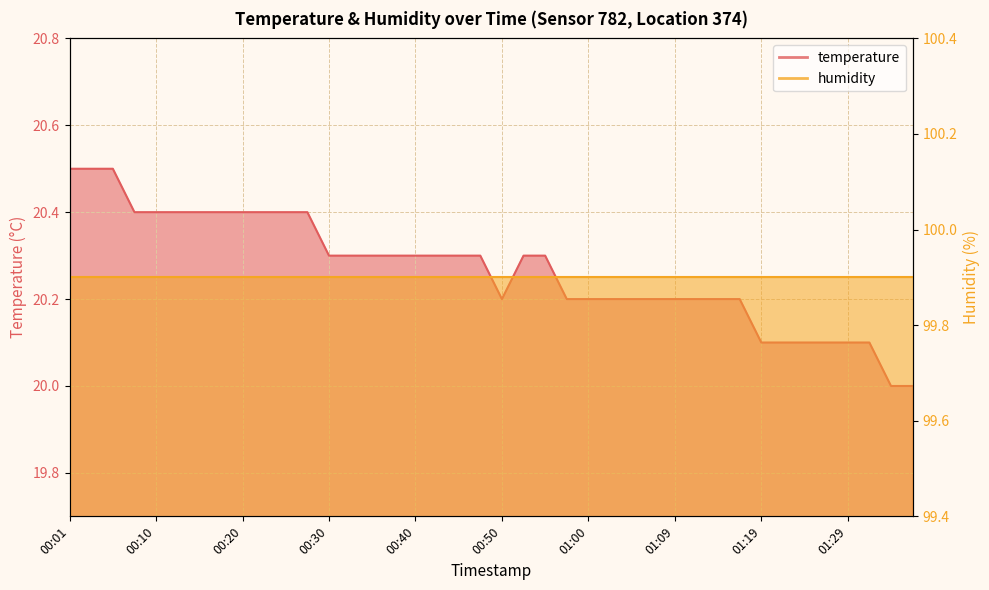

Does the chart display data point markers on the line(s)?

No